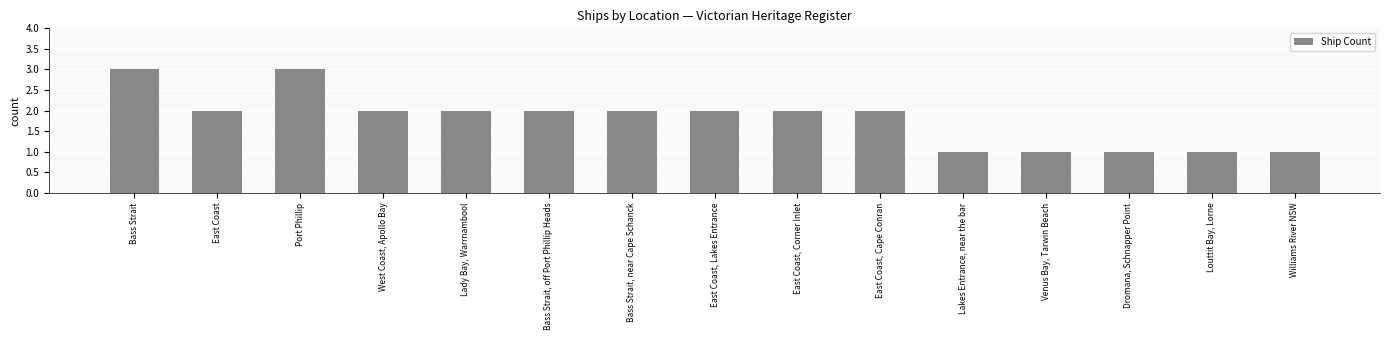

What position from the right is Lakes Entrance, near the bar?

5